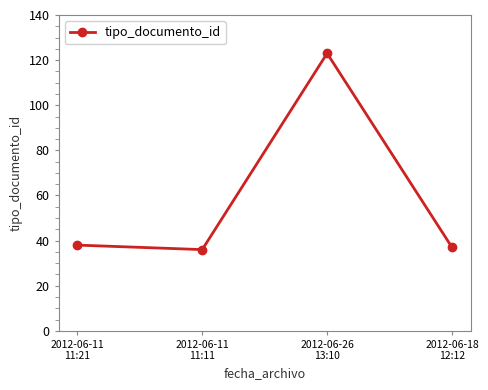

Reading right to left, transcribe all the data shown in this chart.

37	123	36	38